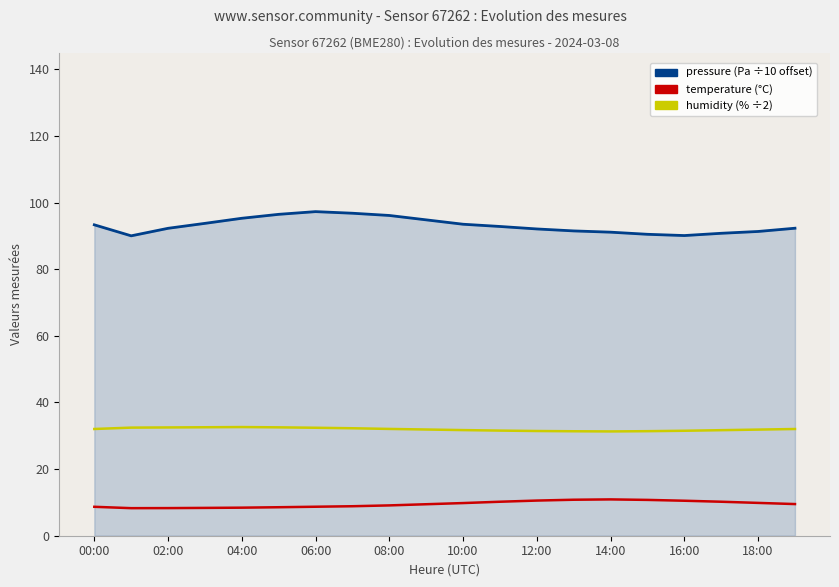

What is the smallest value displayed?

8.3